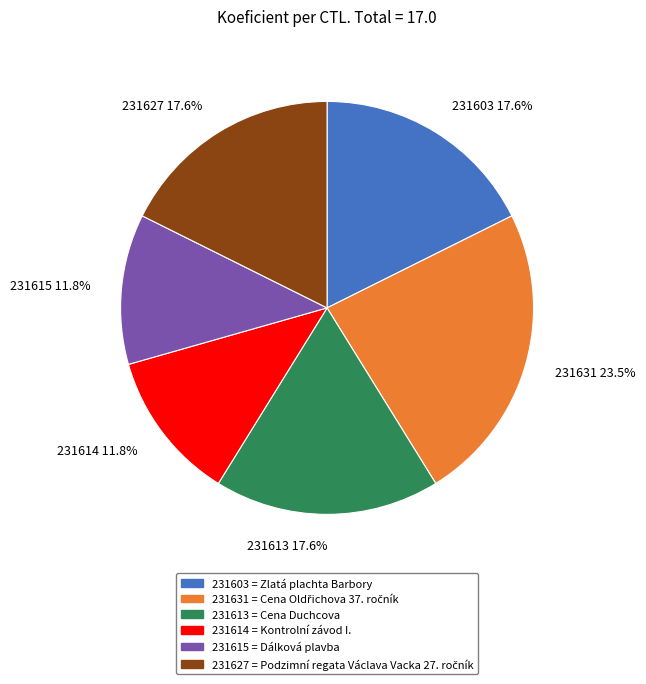

To the nearest percent, what is the average slice percentage?

17%